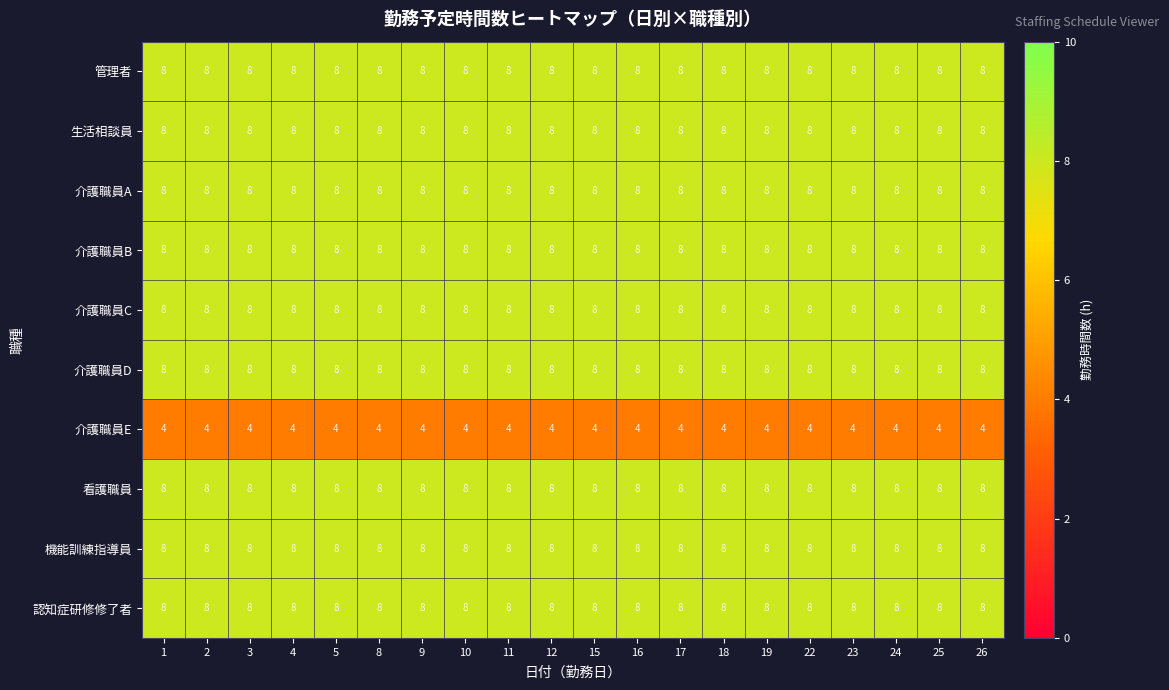

What is the average value of the 生活相談員 series?

8